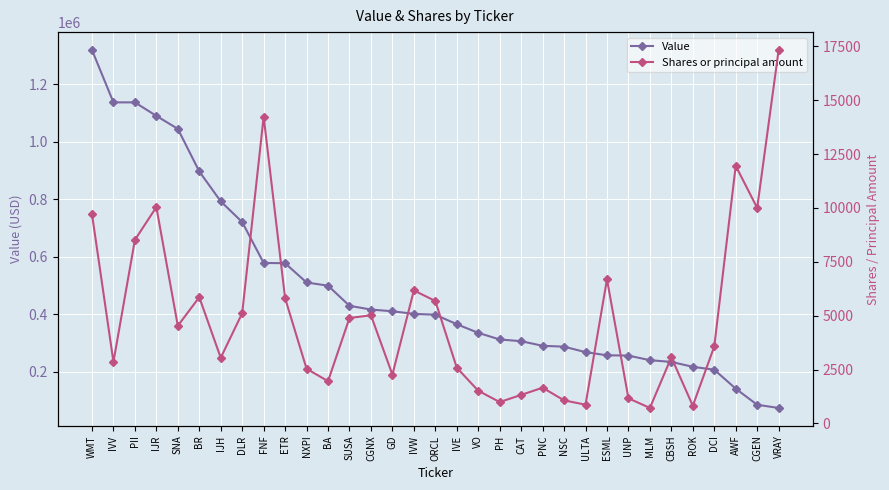

What is the label of the 20th point from the right?

CGNX